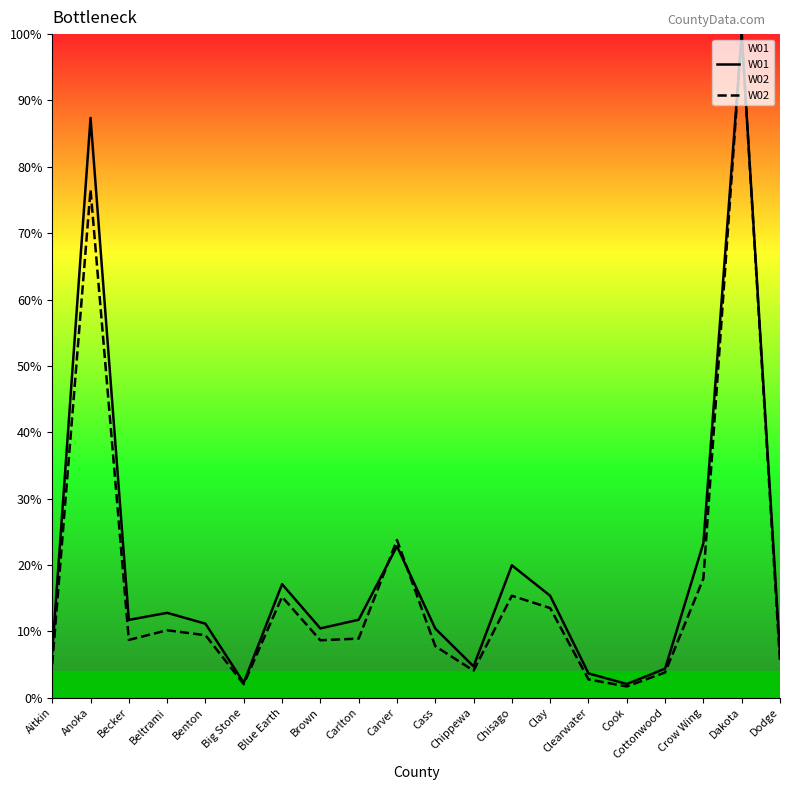

What is the spread (max minus min) of values at Cottonwood?

0.6